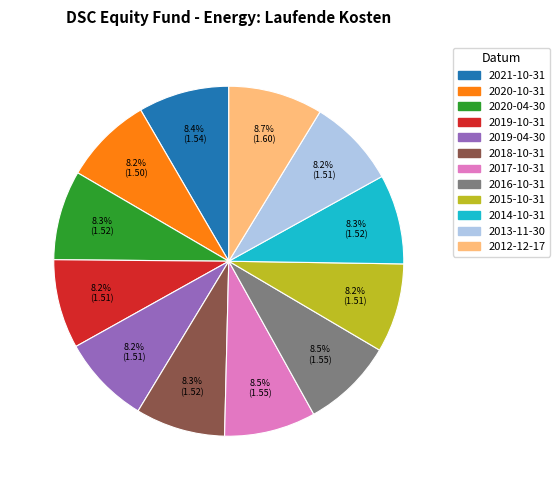

Combined, what portion of the pie is 2013-11-30 and 2016-10-31?

16.7%